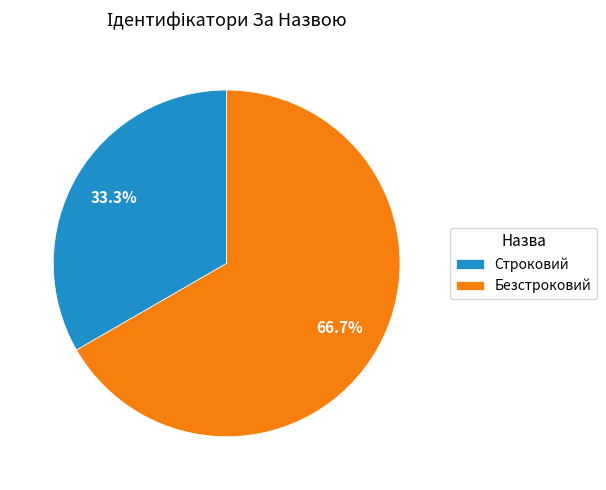

To the nearest percent, what is the difference between the largest and smallest slice percentages?

33%